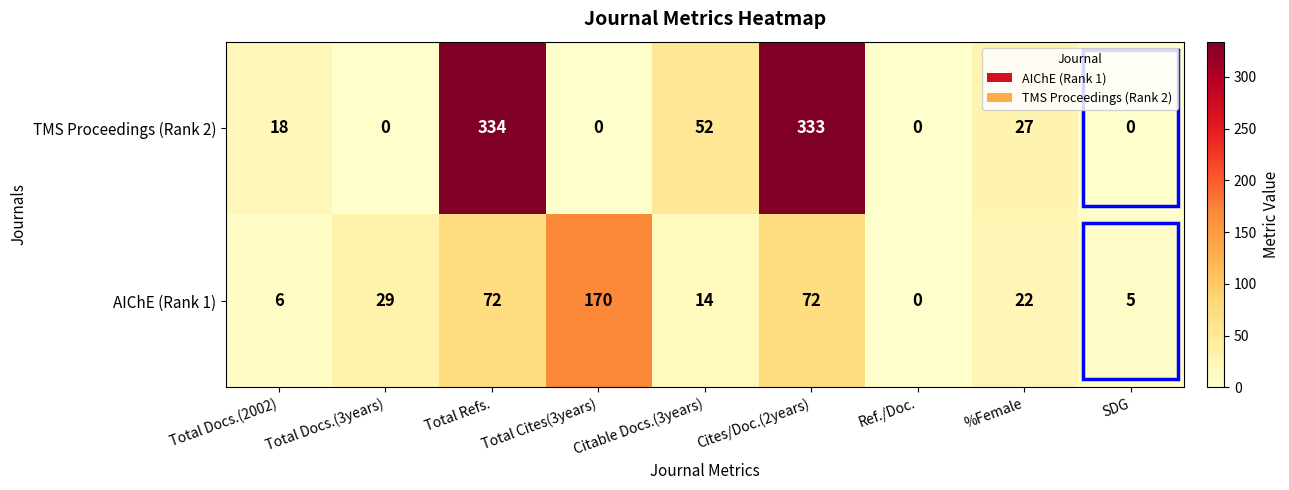

Which category has the highest value in the AIChE (Rank 1) series?

Total Cites(3years)